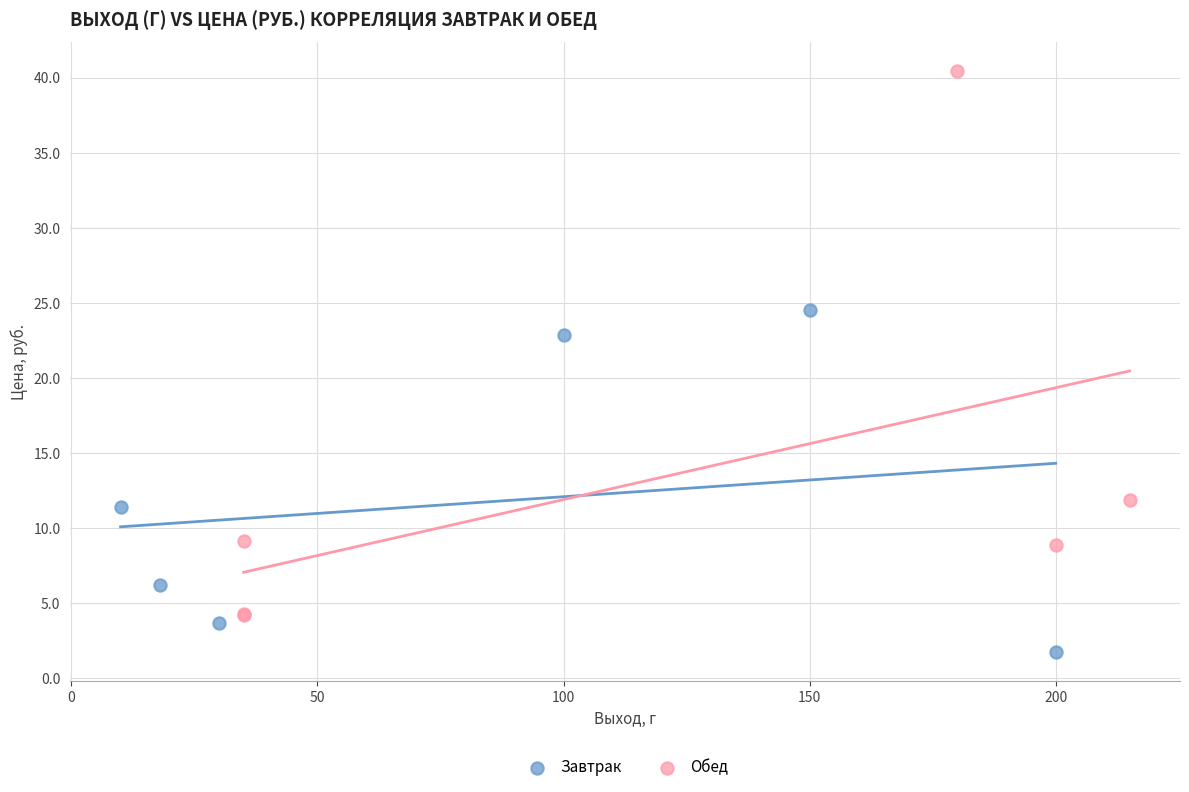

Which series reaches the maximum Y coordinate?

Обед